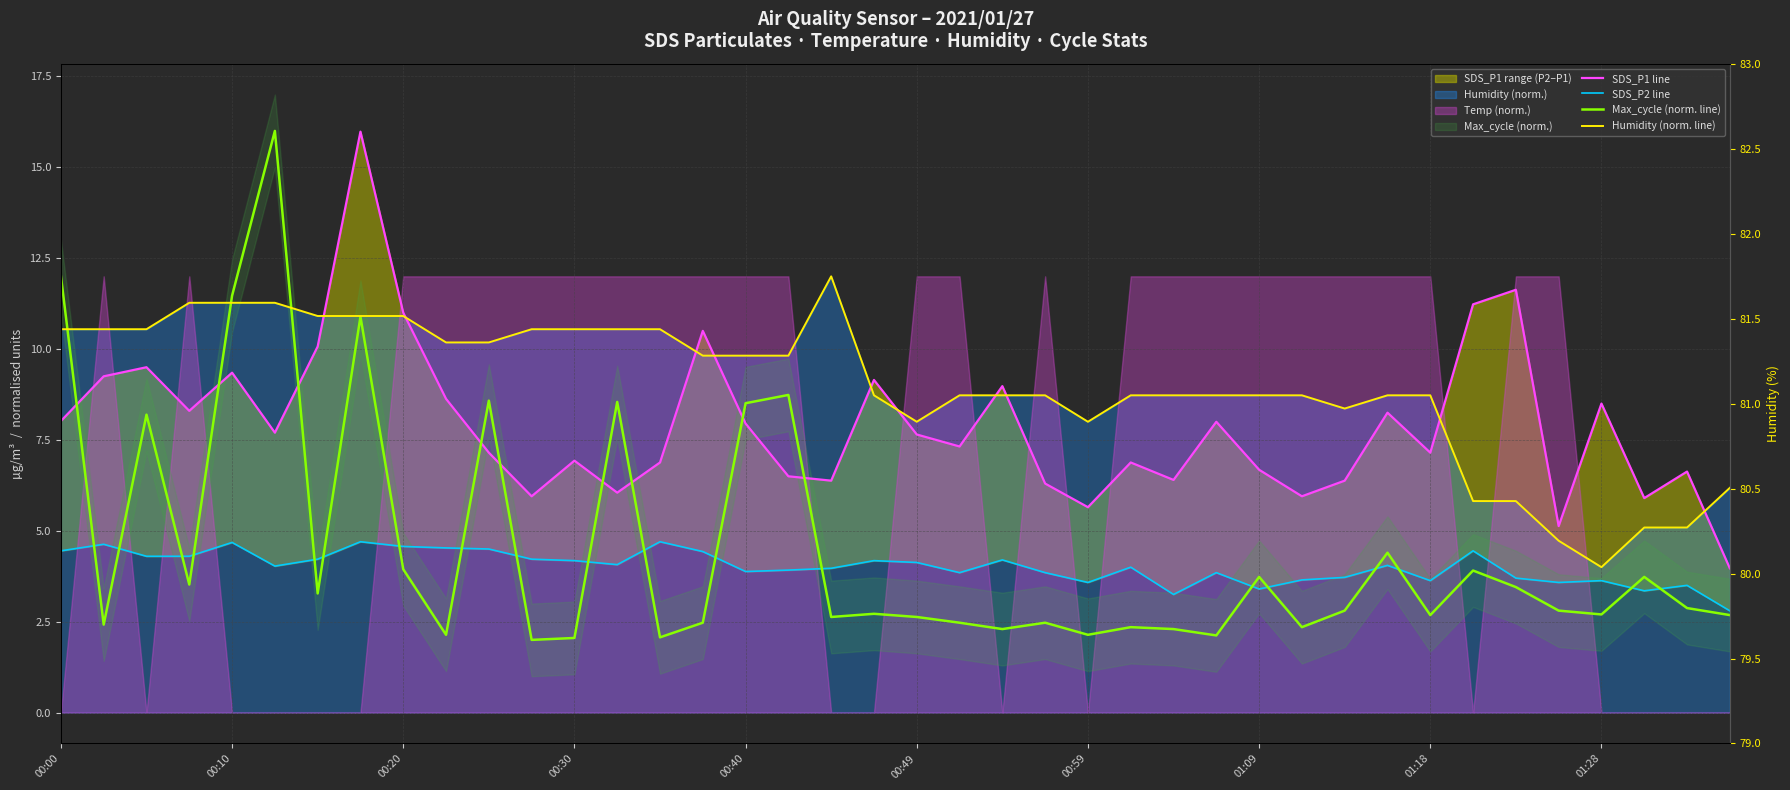

The value of Humidity (norm. line) at 35 is 4.7. True or false?

True